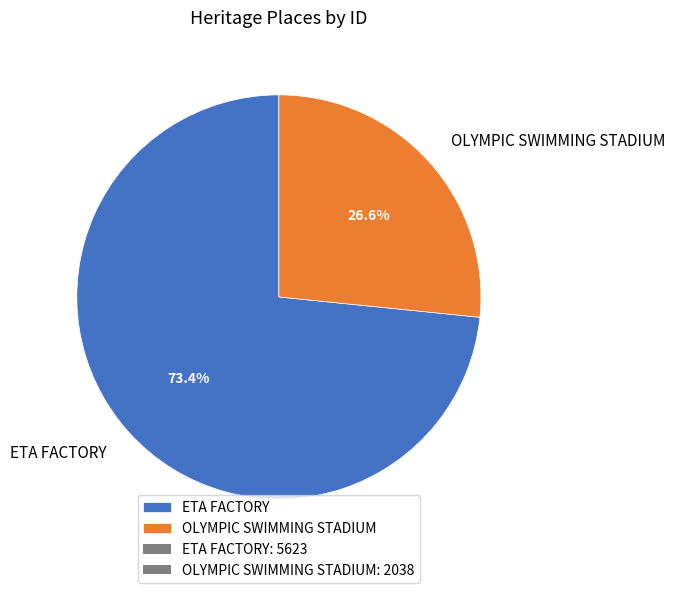

To the nearest percent, what is the difference between the largest and smallest slice percentages?

47%